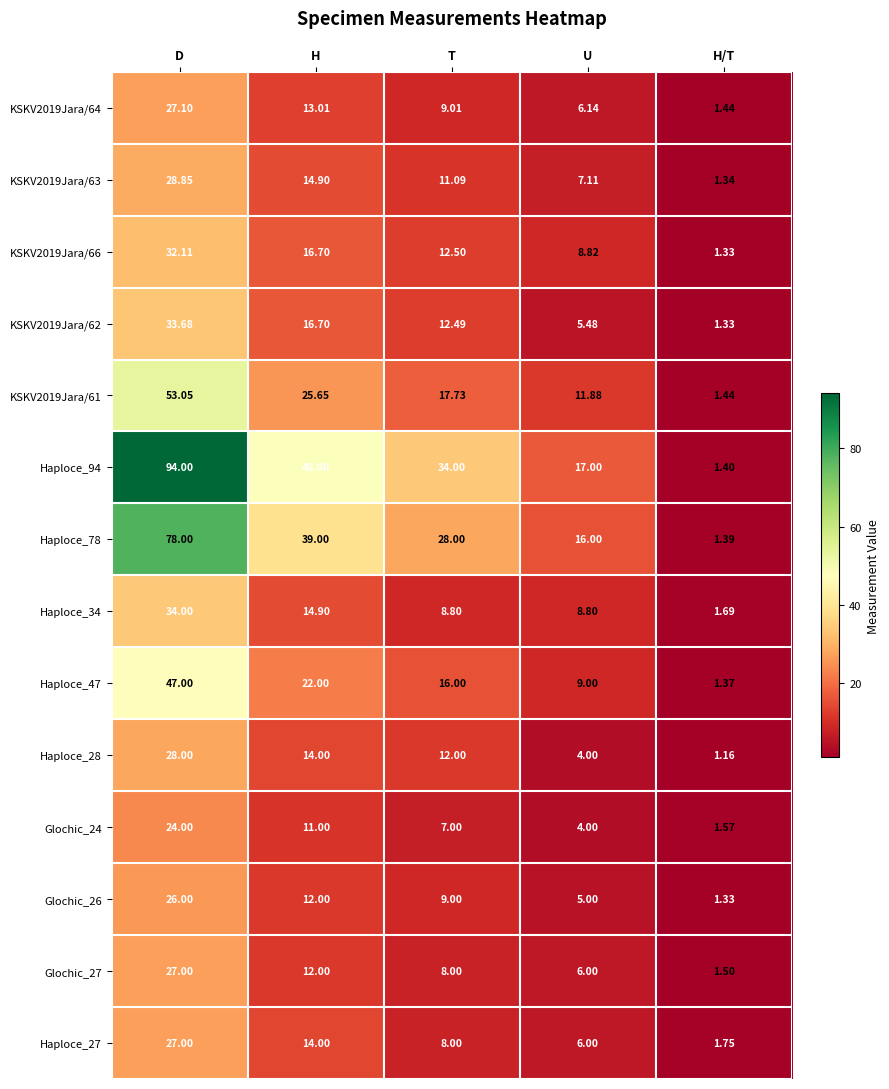

Is the value of Haploce_28 at D greater than the value of KSKV2019Jara/61 at D?

No